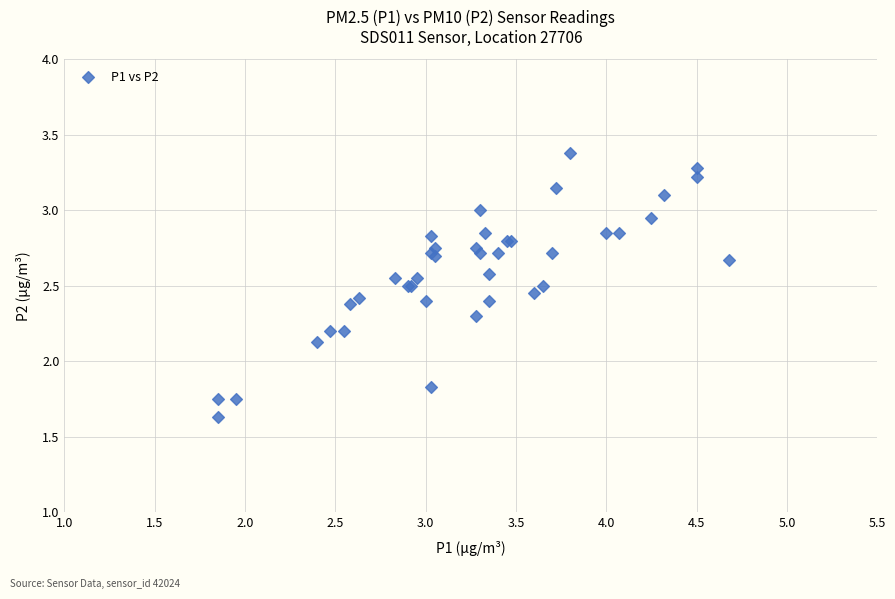

What Y value in the scatter plot is closest to 2?

2.1